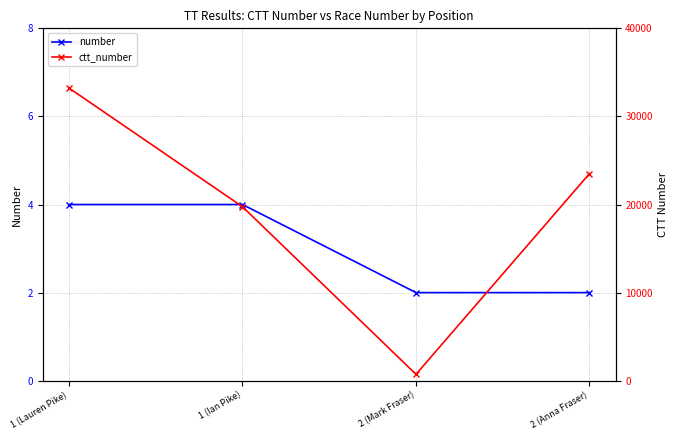

Which series changed the most between 2 (Mark Fraser) and 2 (Anna Fraser)?

ctt_number